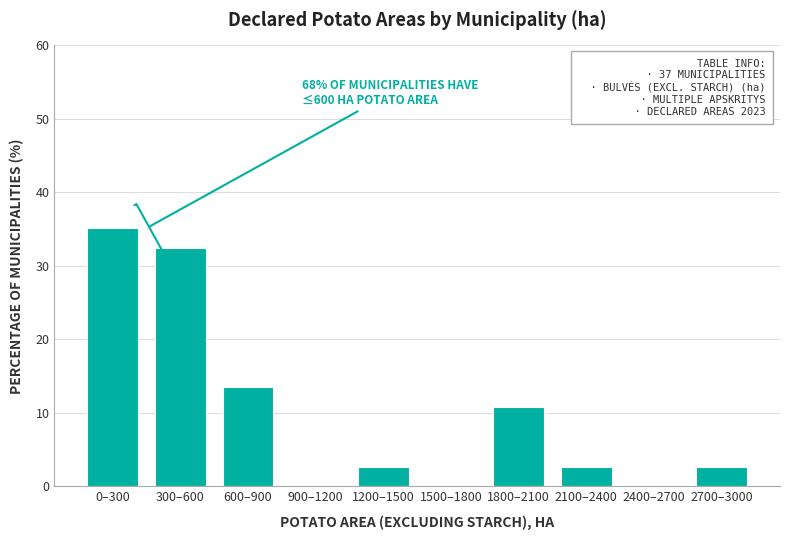

Reading right to left, what are all the values shown in this chart?

2700–3000=2.7	2400–2700=0.0	2100–2400=2.7	1800–2100=10.8	1500–1800=0.0	1200–1500=2.7	900–1200=0.0	600–900=13.5	300–600=32.4	0–300=35.1